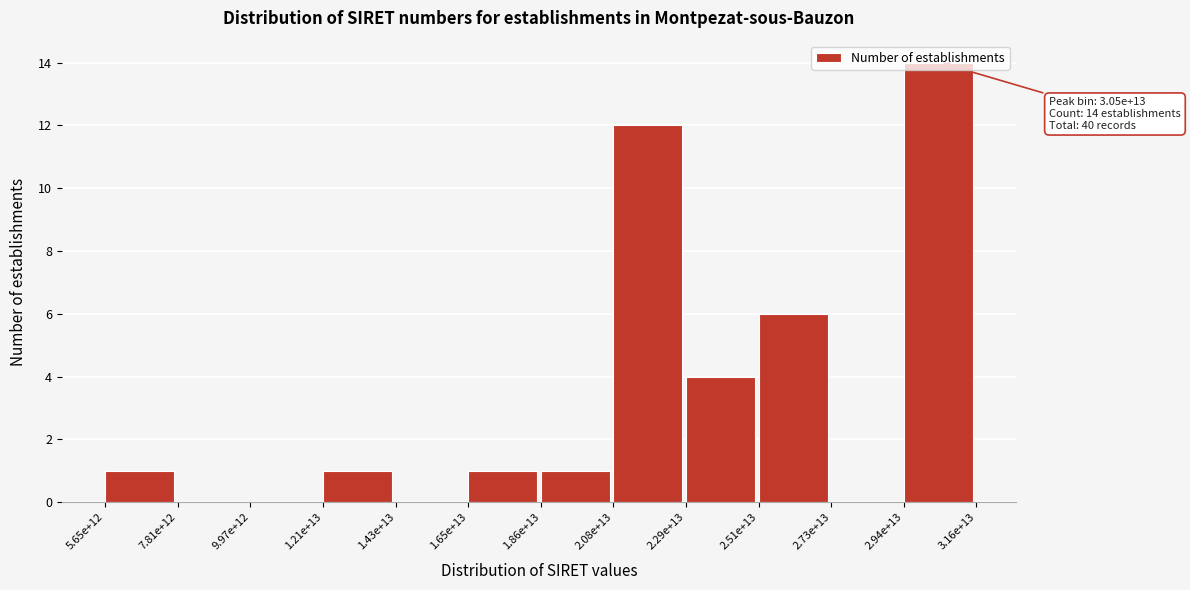

Is it true that the value at 2.08e+13 is 12?

True